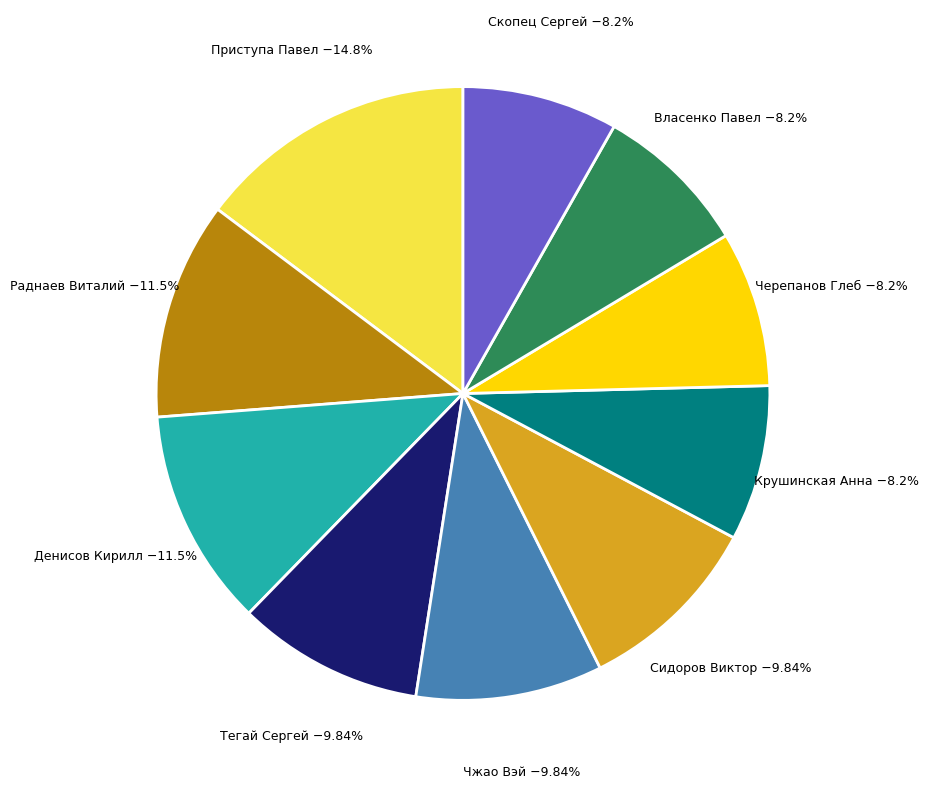

Do Власенко Павел and Черепанов Глеб together represent more than half of the pie?

No